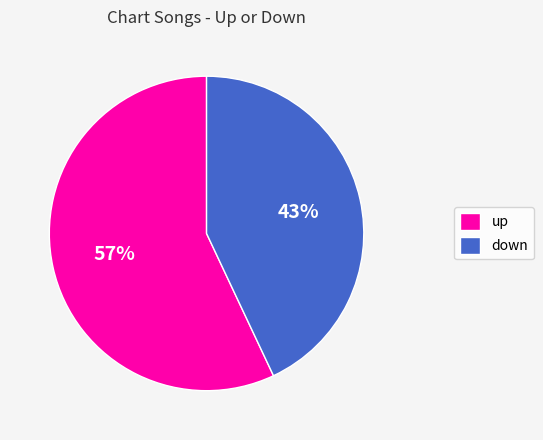

To the nearest percent, what portion does down represent?

43%